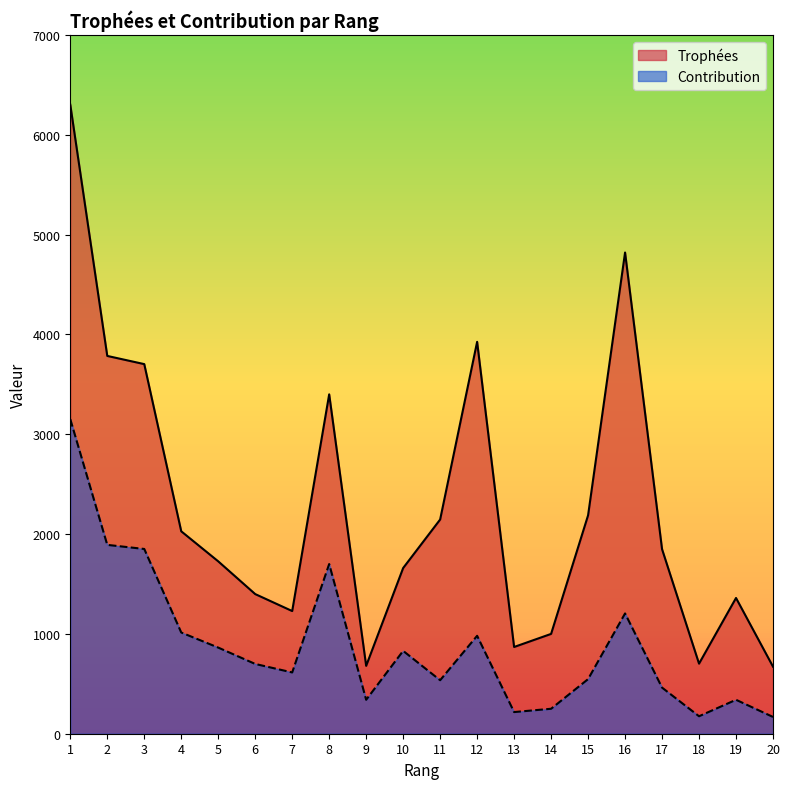

At which category is the sum across all series the highest?

1